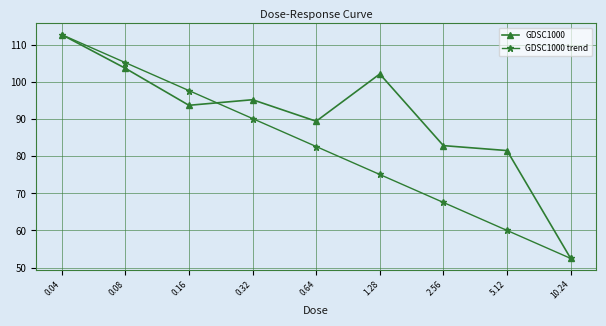

Is the value of GDSC1000 at 2.56 greater than the value of GDSC1000 trend at 0.08?

No